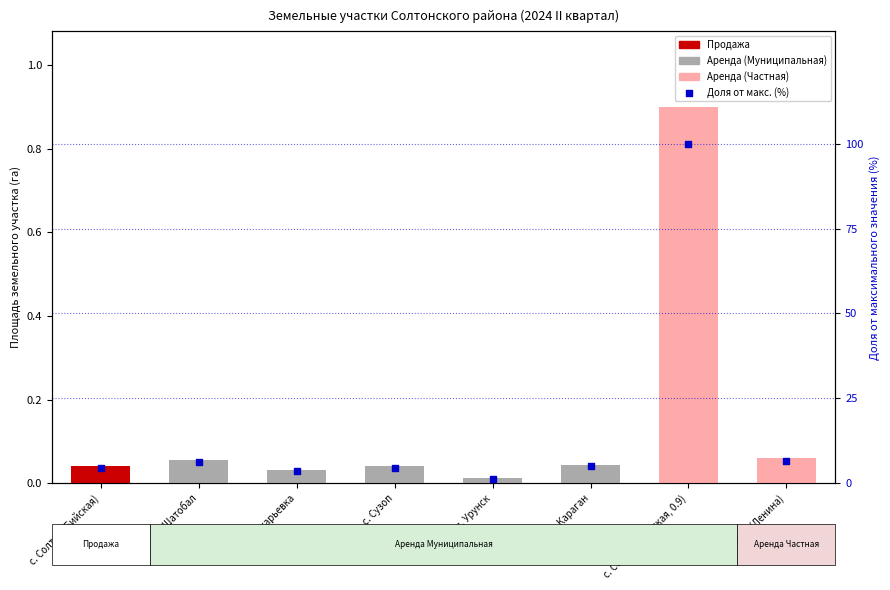

Is the value of доля от макс. значения (%) at с. Шатобал greater than the value of Площадь (га) at с. Сузоп?

Yes